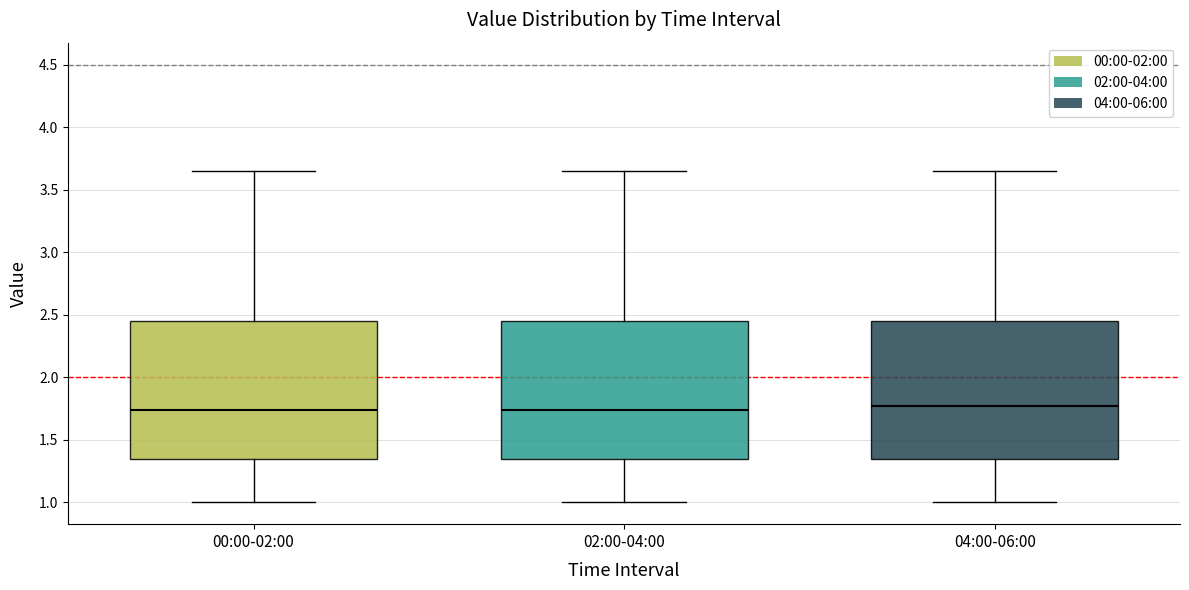

Reading left to right, read every box against the y-axis: the position of its median line, the range the box covers, and the ends of its whiskers. The values are not printed on the chart, so give them approximately, as read against the axis.

00:00-02:00: median 1.75, box 1.35 to 2.45, whiskers 1.00 to 3.65
02:00-04:00: median 1.75, box 1.35 to 2.45, whiskers 1.00 to 3.65
04:00-06:00: median 1.75, box 1.35 to 2.45, whiskers 1.00 to 3.65